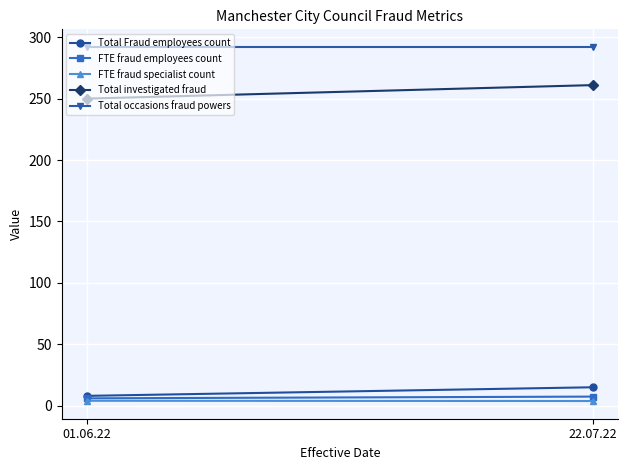

Reading left to right, extract all data points from this chart.

Total Fraud employees count: 01.06.22=8.0	22.07.22=15.0
FTE fraud employees count: 01.06.22=6.0	22.07.22=7.4
FTE fraud specialist count: 01.06.22=4.0	22.07.22=3.8
Total investigated fraud: 01.06.22=250.0	22.07.22=261.0
Total occasions fraud powers: 01.06.22=292.0	22.07.22=292.0